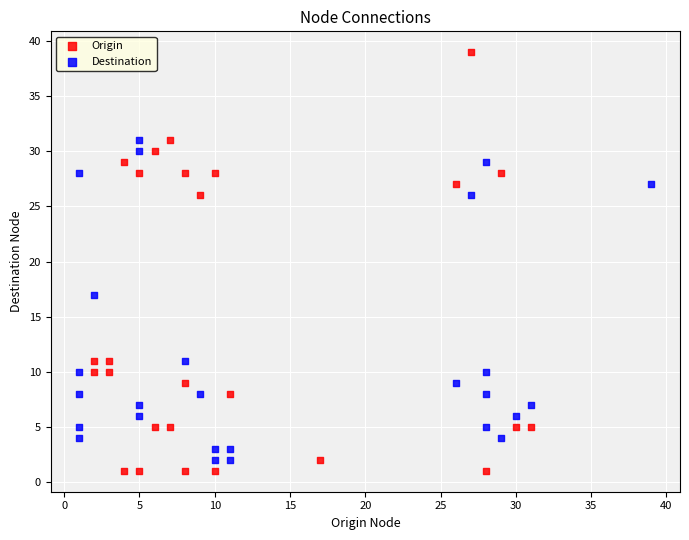

What are all the series names shown in the legend?

Origin, Destination